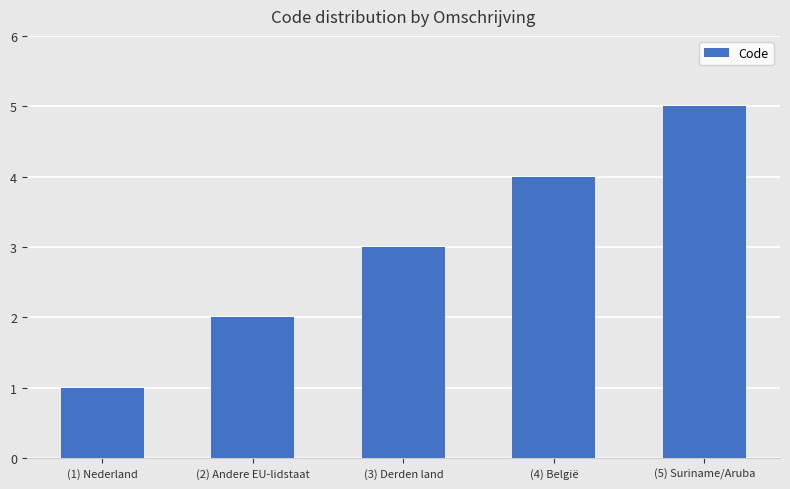

Are the bars horizontal?

No